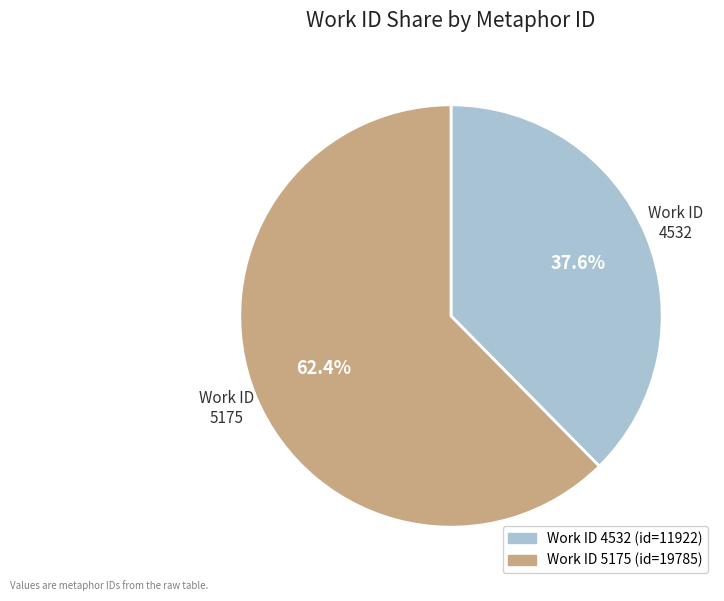

Is there a majority slice in this chart?

Yes